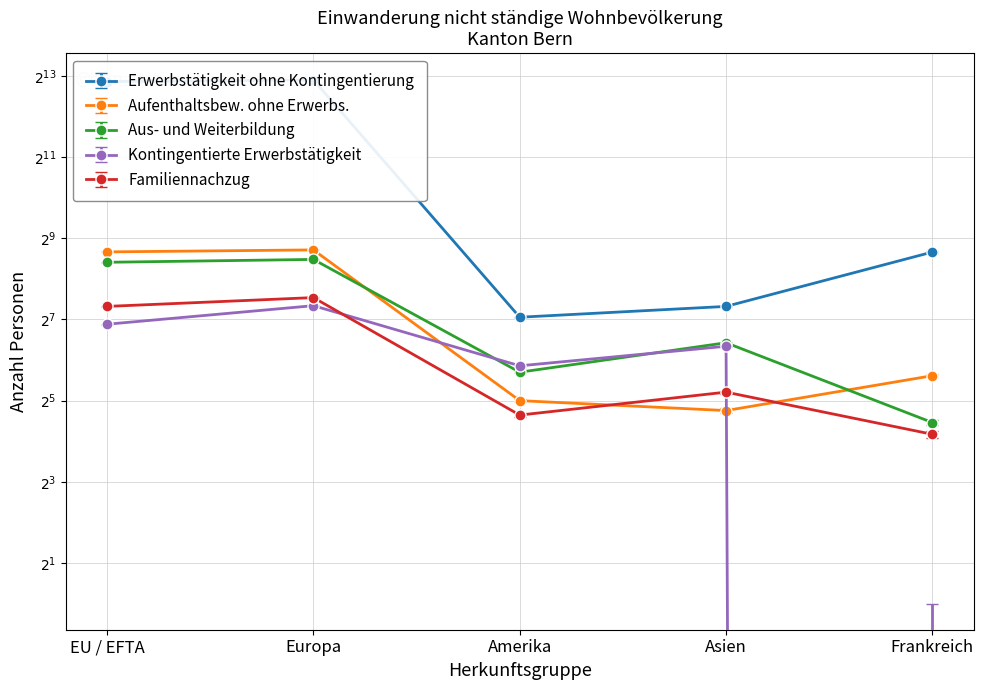

How many lines are shown in the chart?

5